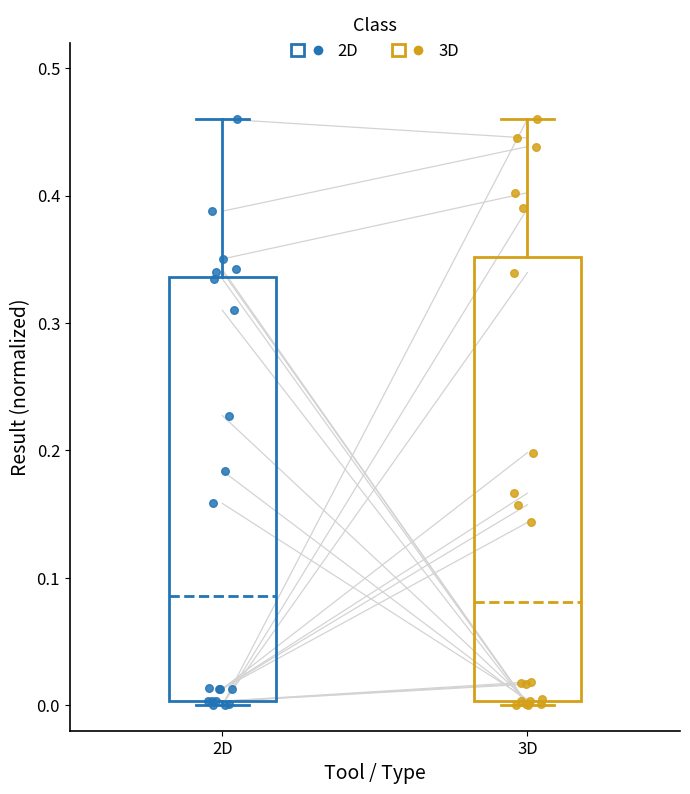

Where is the upper edge of the box for 2D on the y-axis? The values are not printed on the chart, so give them approximately, as read against the axis.

0.34